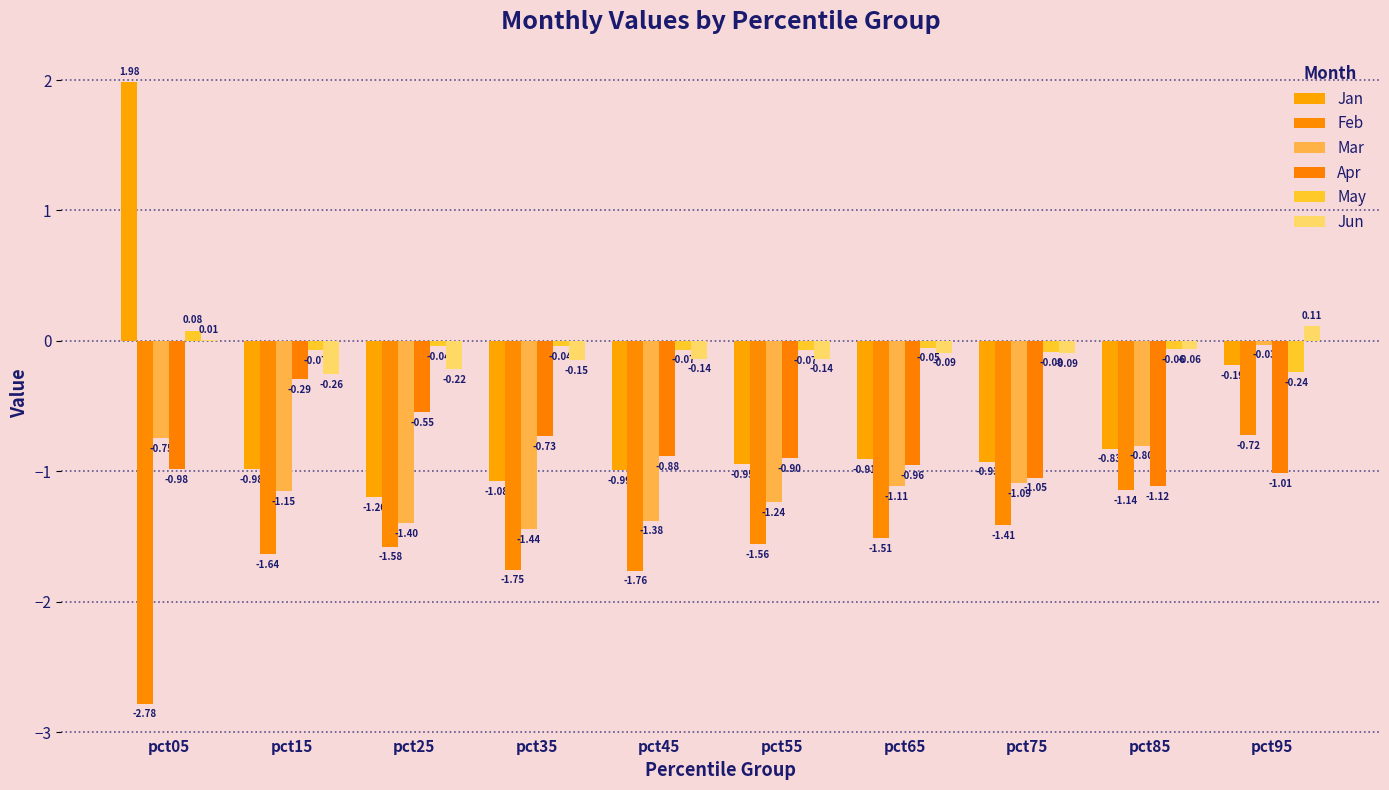

The Apr series shows -0.2 at pct35. True or false?

False